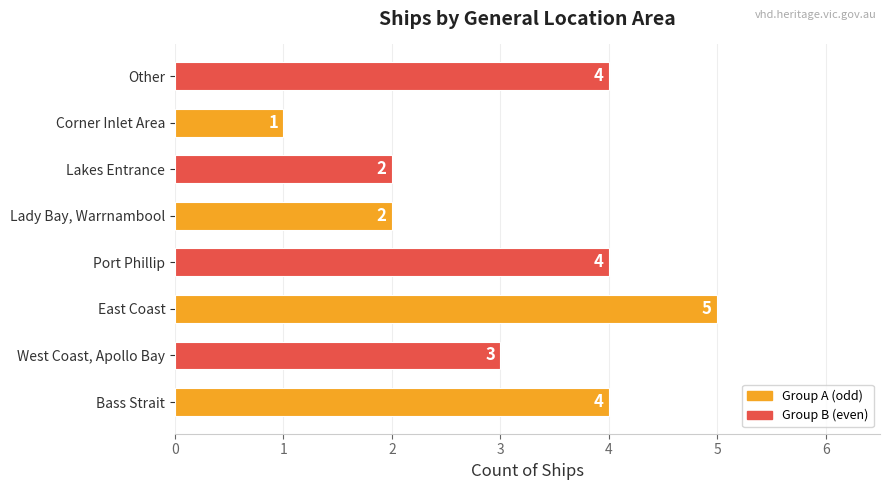

What is the difference between the values at East Coast and Lakes Entrance?

3